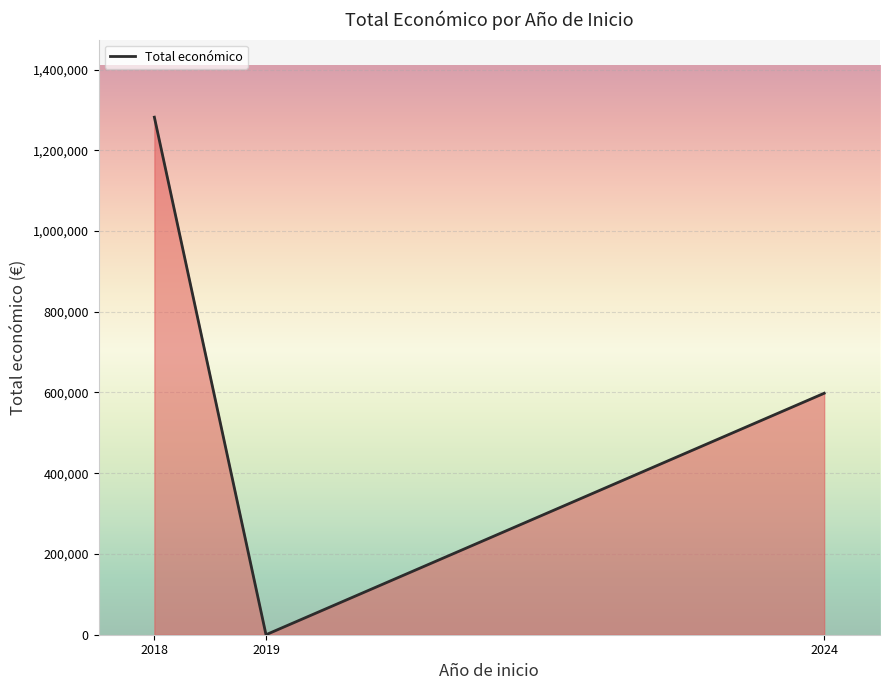

The value at 2018 is 1281978. True or false?

True